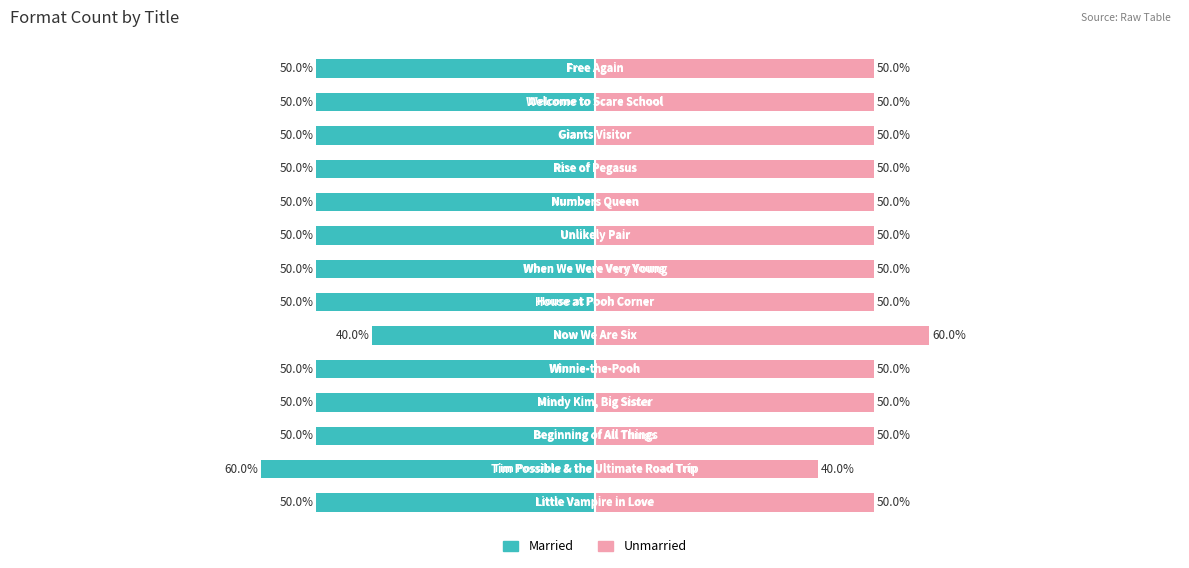

What is the average value of the Unmarried series?

50